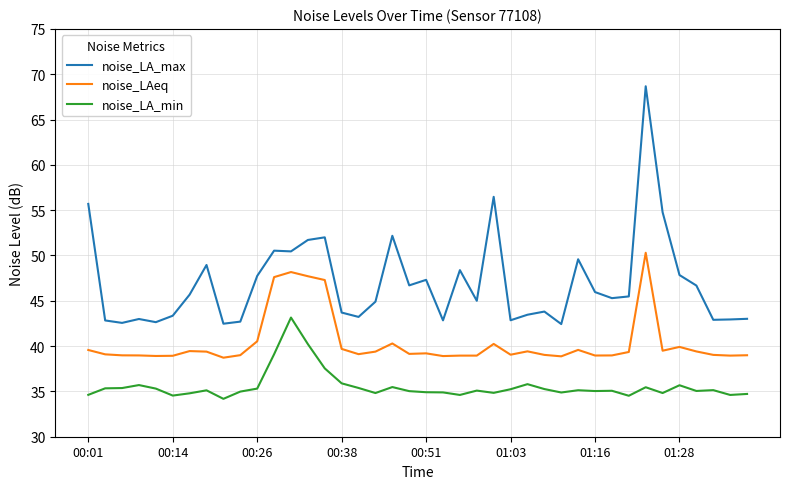

What is the maximum value for noise_LAeq?

50.3